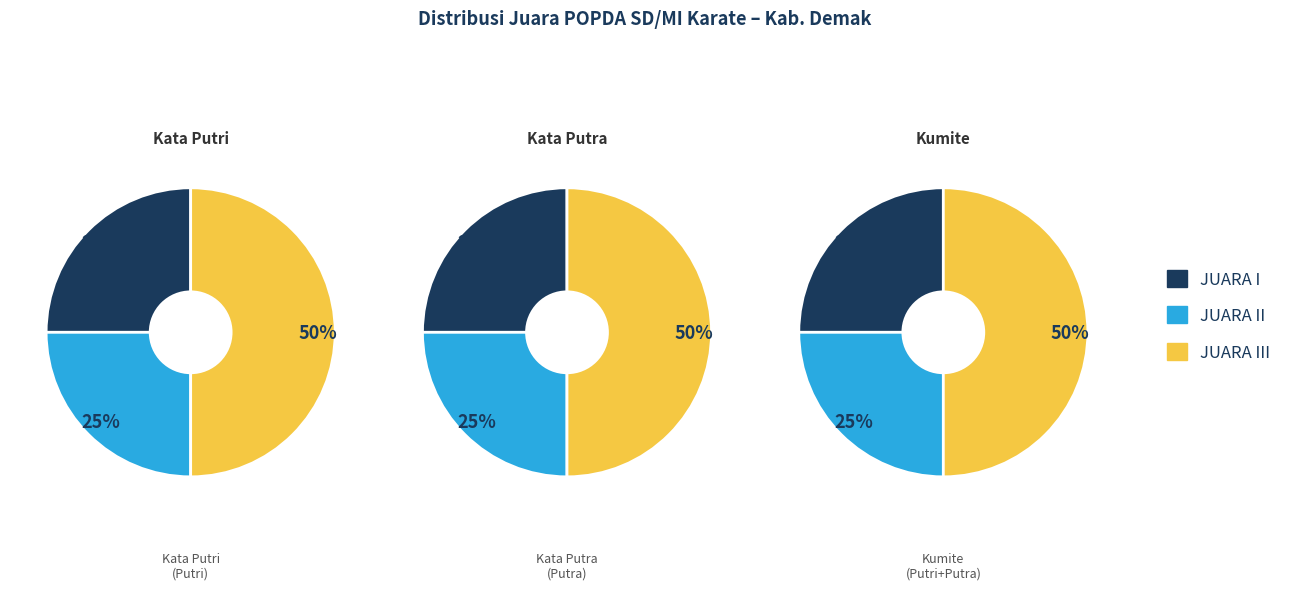

True or false: JUARA II accounts for 25% of the total.

True